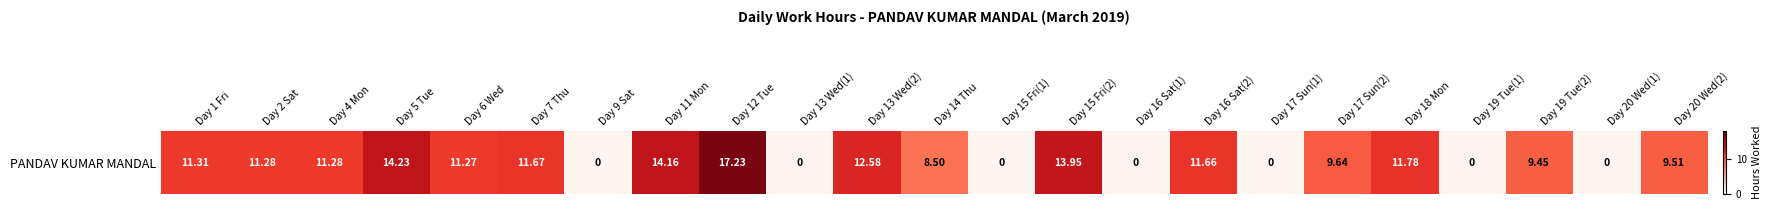

How many data points are less than 11?

11